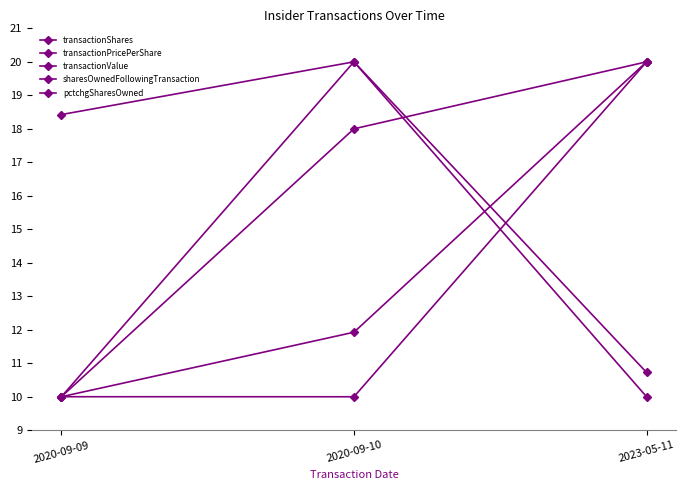

What is the value of the sharesOwnedFollowingTransaction point at the 2nd from the left?

20.0